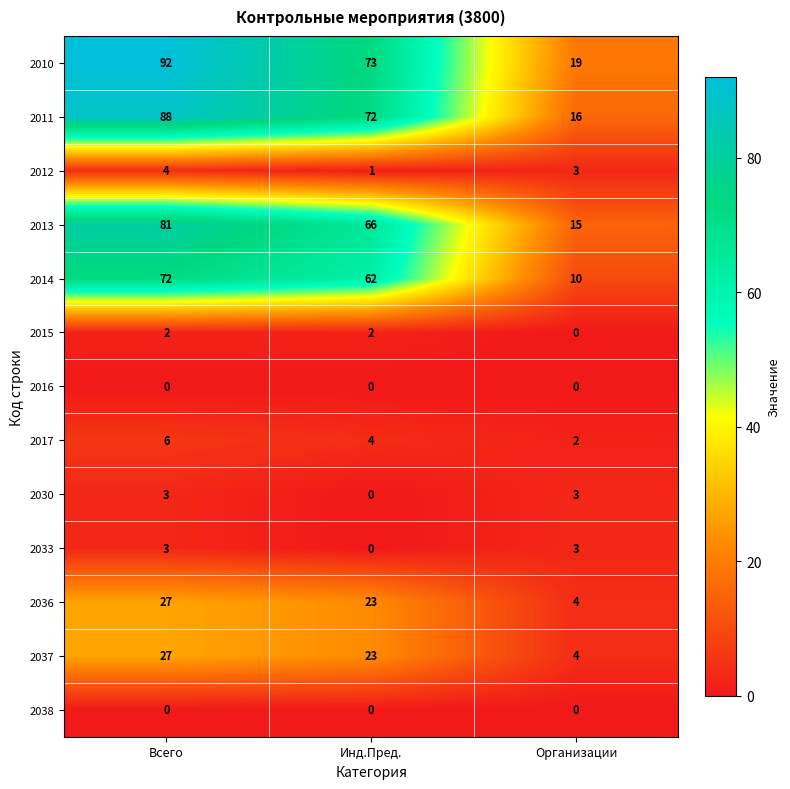

What is the difference between the 2011 values at Инд.Пред. and Организации?

56